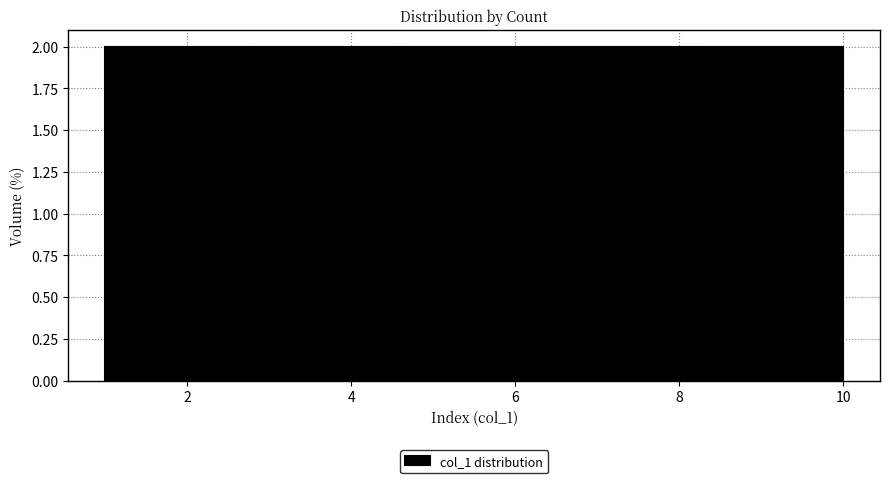

Reading left to right, list every bar in this chart as the range it spans on the x-axis followed by its height. The values are not printed on the chart, so give them approximately, as read against the axis.

1.0 to 2.8: 2
2.8 to 4.6: 2
4.6 to 6.4: 2
6.4 to 8.2: 2
8.2 to 10.0: 2